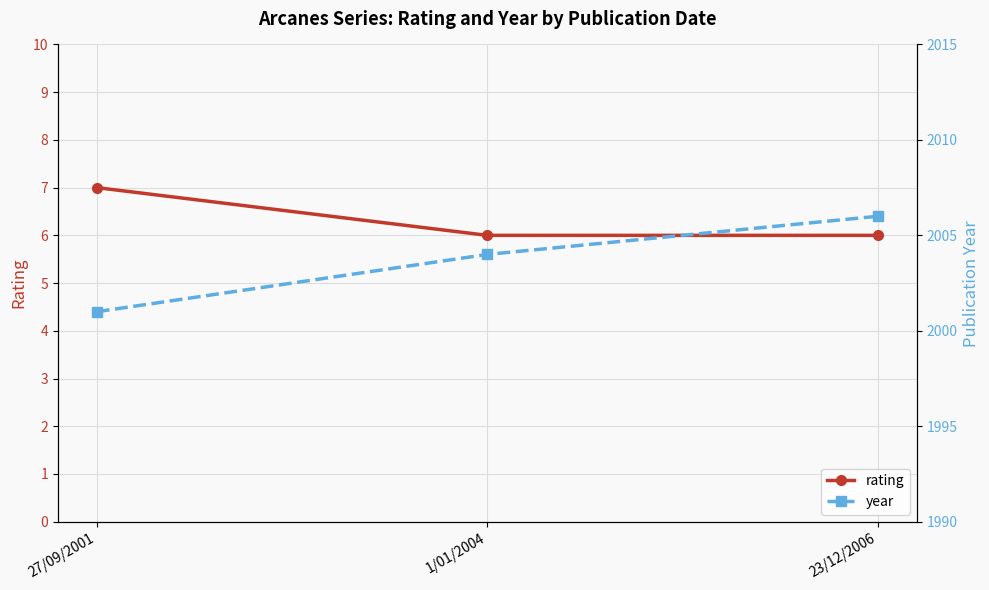

What is the label of the 2nd point from the right?

1/01/2004